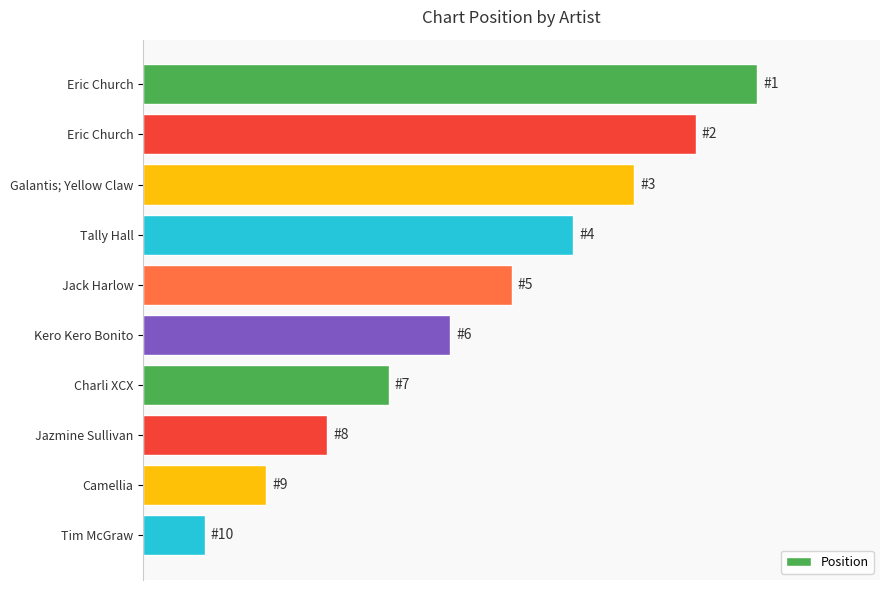

Does the chart contain any negative values?

No